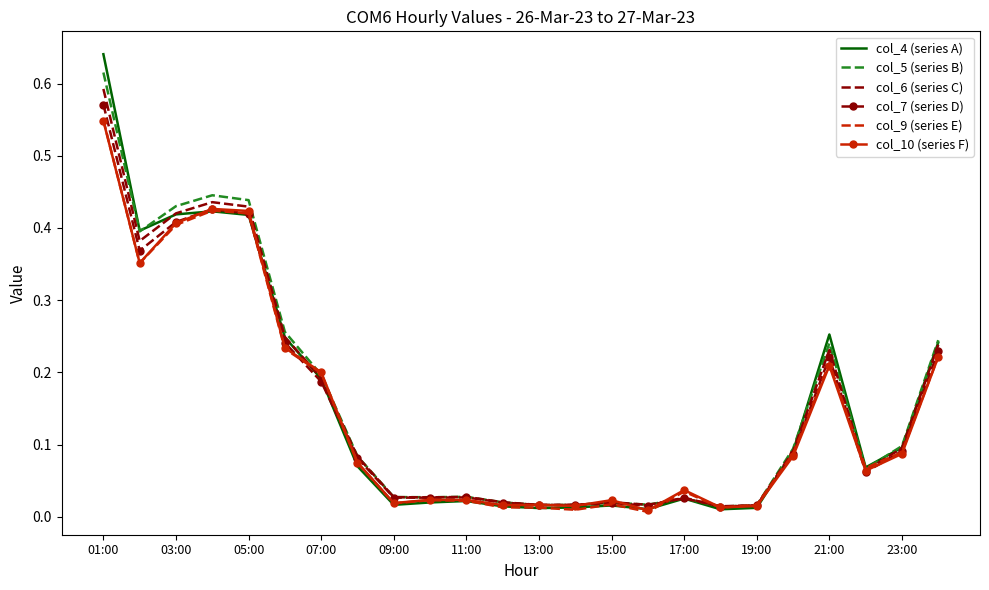

Which series has the widest spread of values?

col_4 (series A)